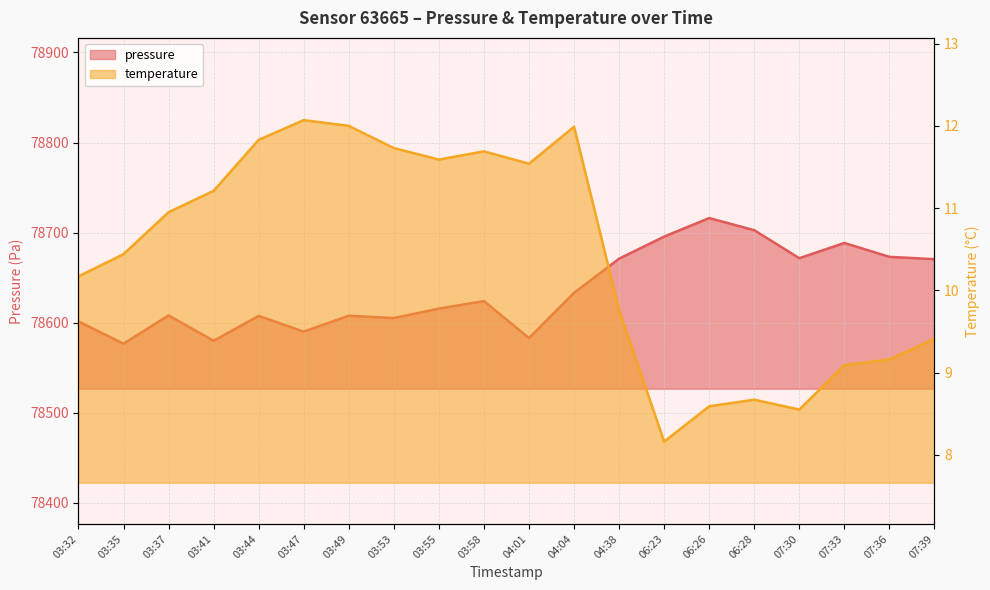

At which category does the chart reach its peak across all series?

06:26